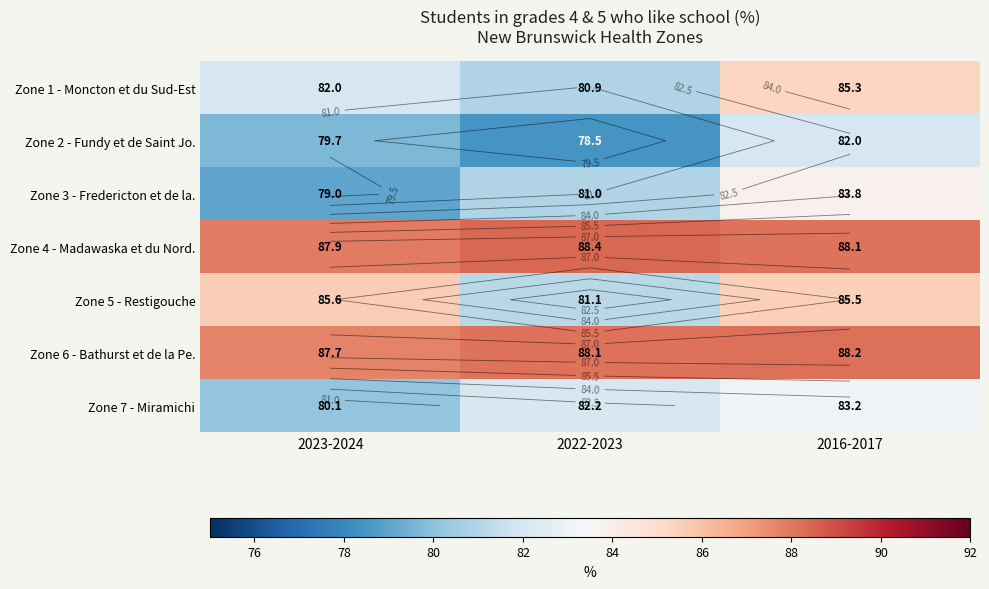

Is the value of Zone 7 - Miramichi at 2016-2017 greater than the value of Zone 3 - Fredericton et de la. at 2023-2024?

Yes